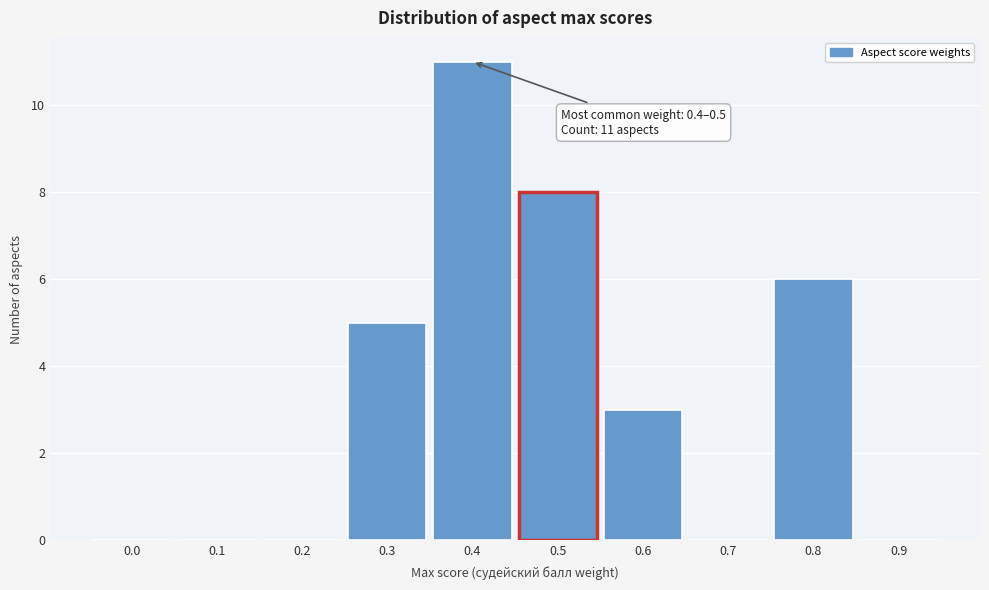

Reading right to left, list all the values displayed in this chart.

0.9=0	0.8=6	0.7=0	0.6=3	0.5=8	0.4=11	0.3=5	0.2=0	0.1=0	0.0=0